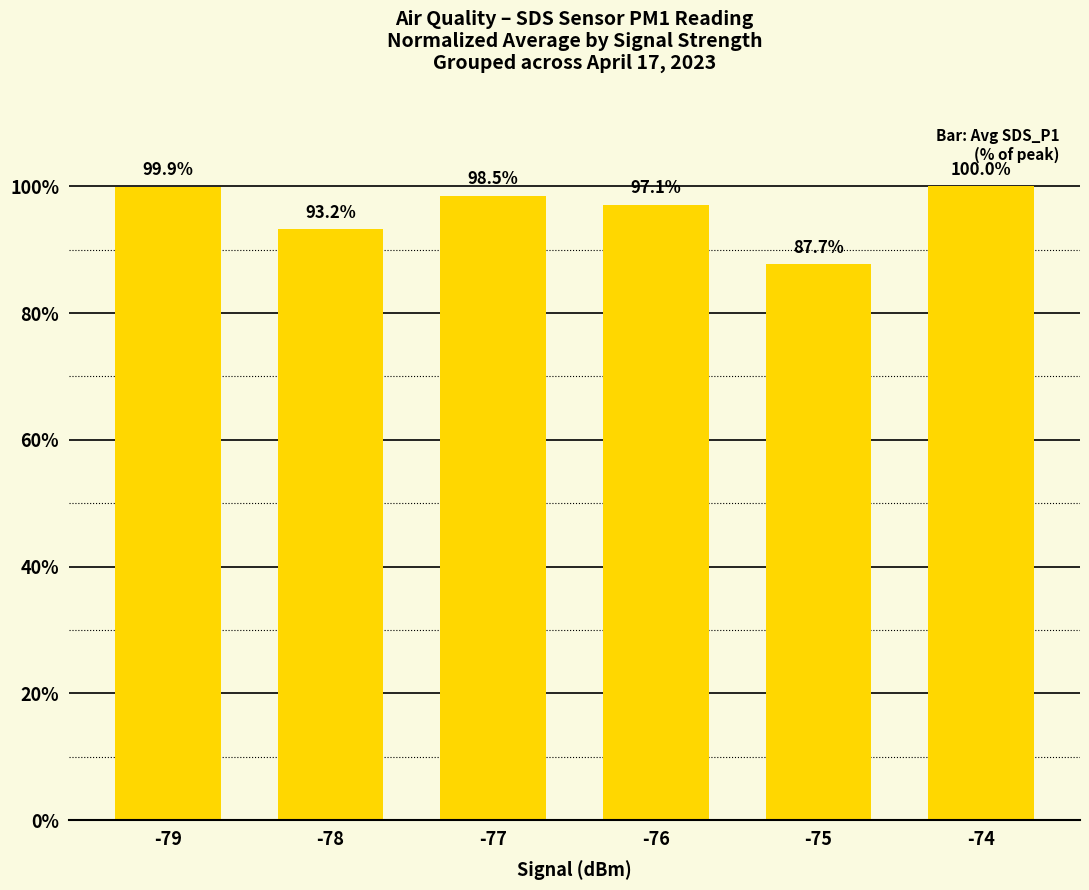

What is the greatest value displayed?

100.0